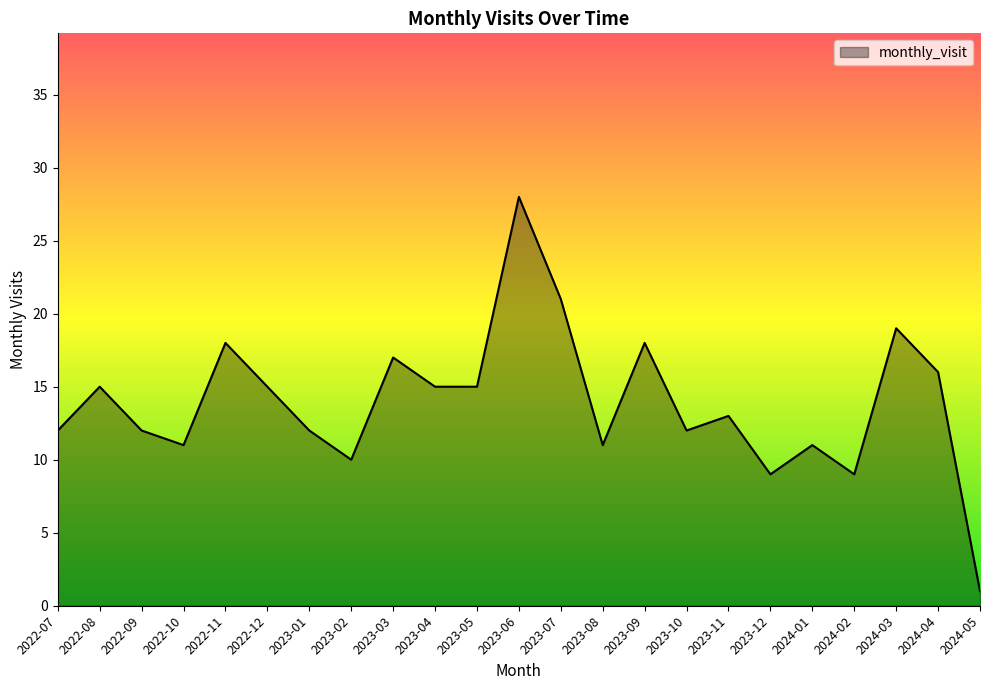

Reading right to left, what are all the values shown in this chart?

2024-05=1	2024-04=16	2024-03=19	2024-02=9	2024-01=11	2023-12=9	2023-11=13	2023-10=12	2023-09=18	2023-08=11	2023-07=21	2023-06=28	2023-05=15	2023-04=15	2023-03=17	2023-02=10	2023-01=12	2022-12=15	2022-11=18	2022-10=11	2022-09=12	2022-08=15	2022-07=12